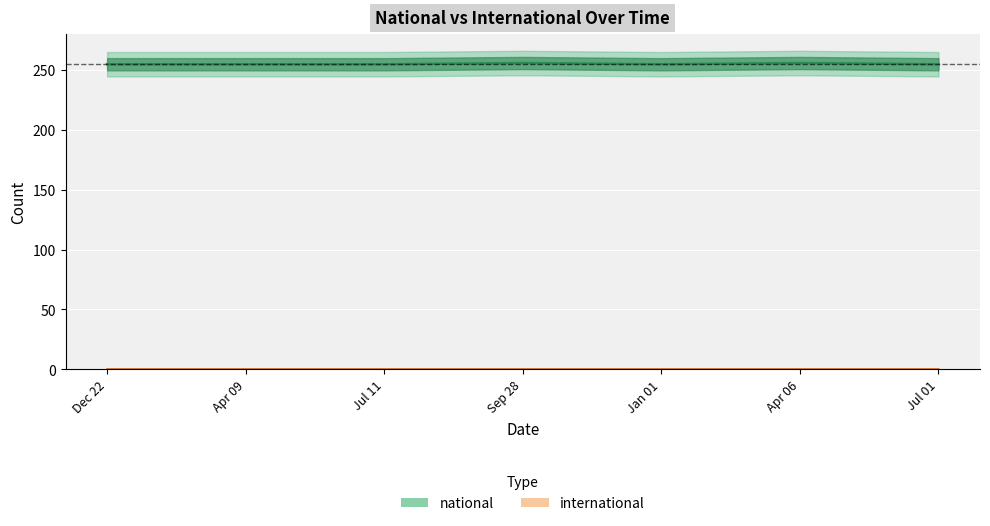

How many categories are shown in the chart?

7